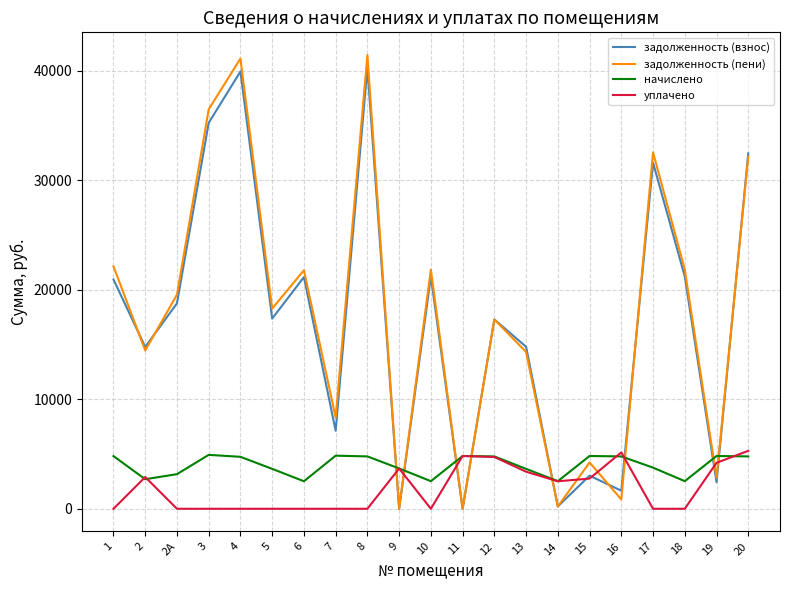

Where do задолженность (пени) and уплачено first cross each other?

8 and 9